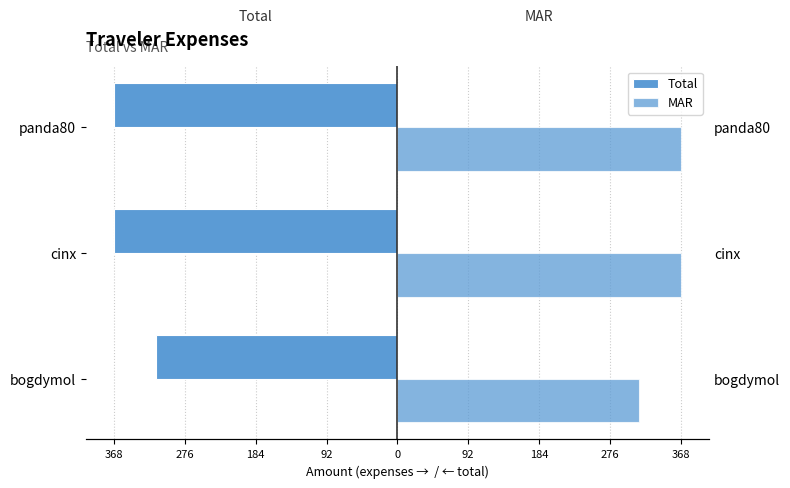

Rank the series by their average value, from lowest to highest.

Total, MAR